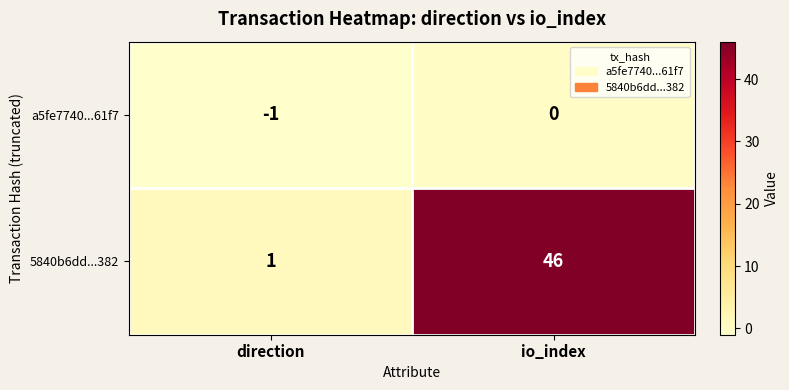

Reading left to right, transcribe all the data shown in this chart.

a5fe7740...61f7: direction=-1	io_index=0
5840b6dd...382: direction=1	io_index=46